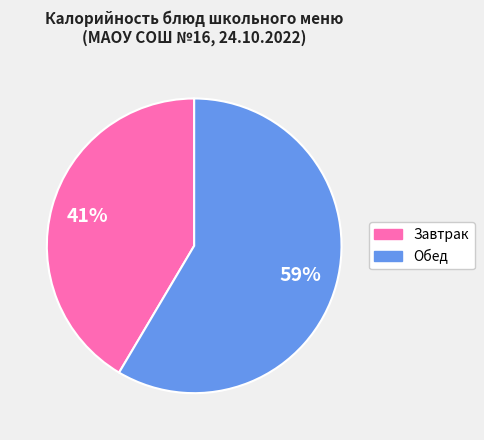

Which has a higher value, Обед or Завтрак?

Обед